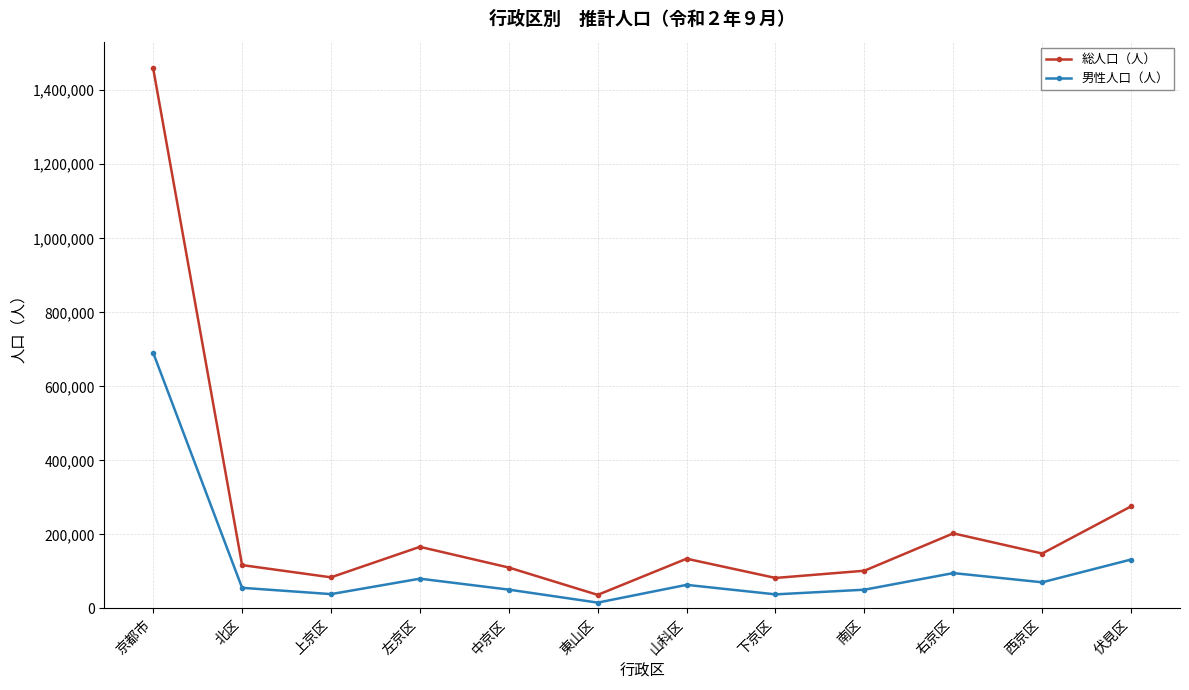

How many lines are shown in the chart?

2